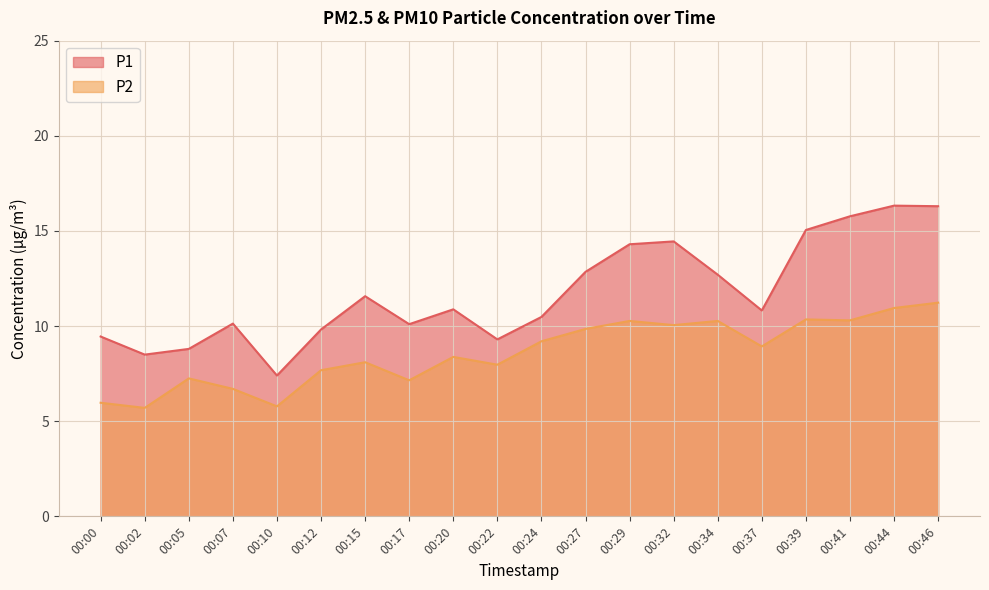

What is the lowest value of the P1 series?

7.4